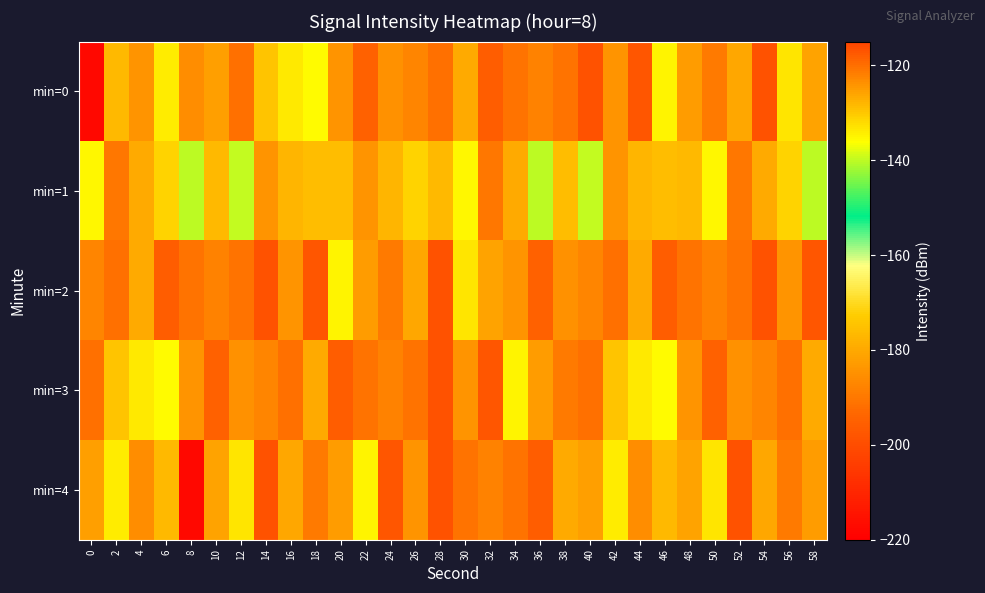

What is the total value across all series at 14?

-610.1